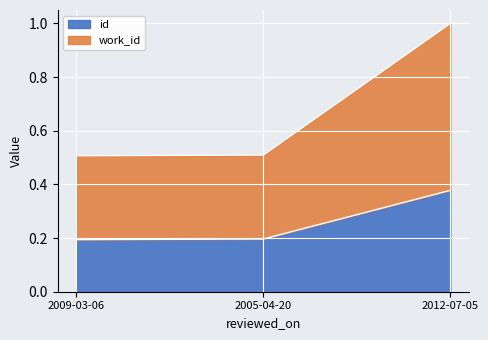

What is the label of the 1st point from the left?

2009-03-06